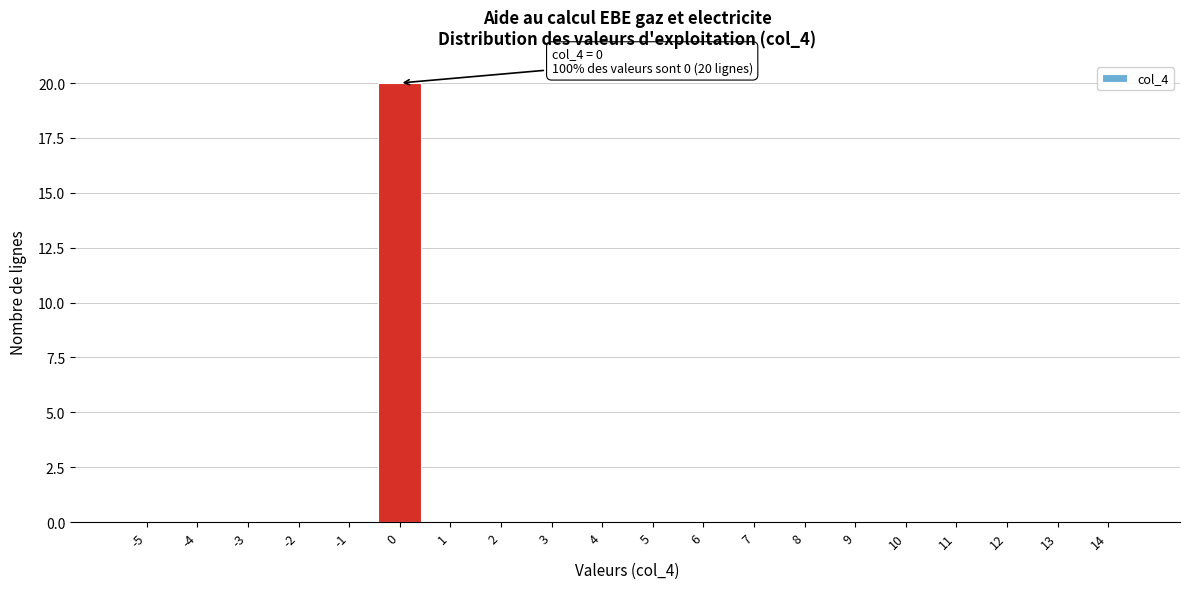

Reading right to left, what are all the values shown in this chart?

14=0	13=0	12=0	11=0	10=0	9=0	8=0	7=0	6=0	5=0	4=0	3=0	2=0	1=0	0=20	-1=0	-2=0	-3=0	-4=0	-5=0